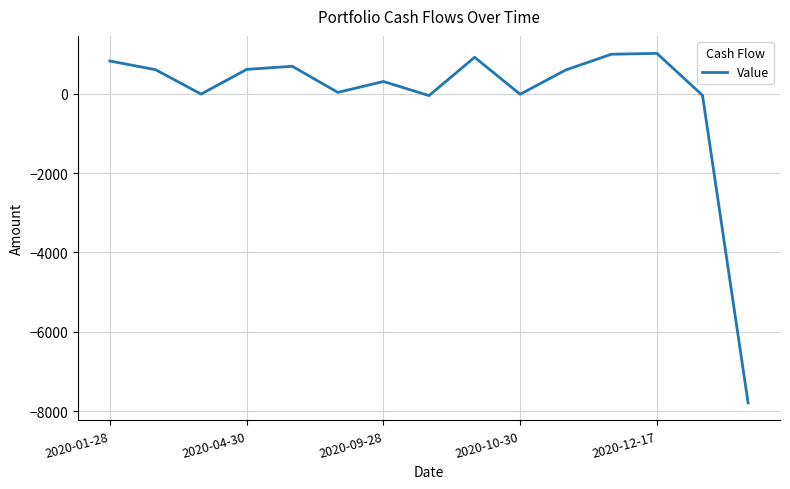

What is the greatest value displayed?

1015.1